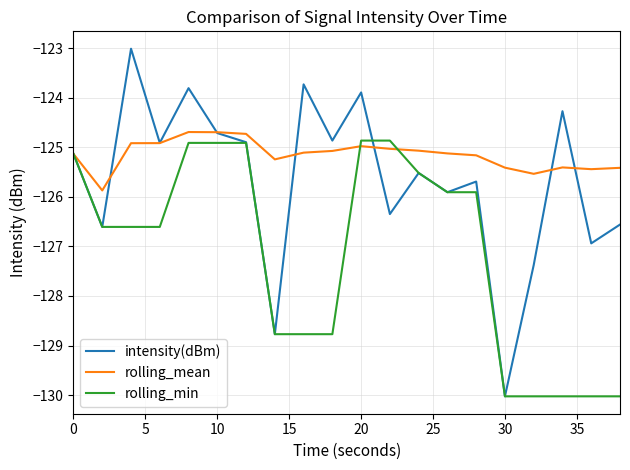

In rolling_mean, how many points are lower than both neighbors (excluding endpoints)?

4